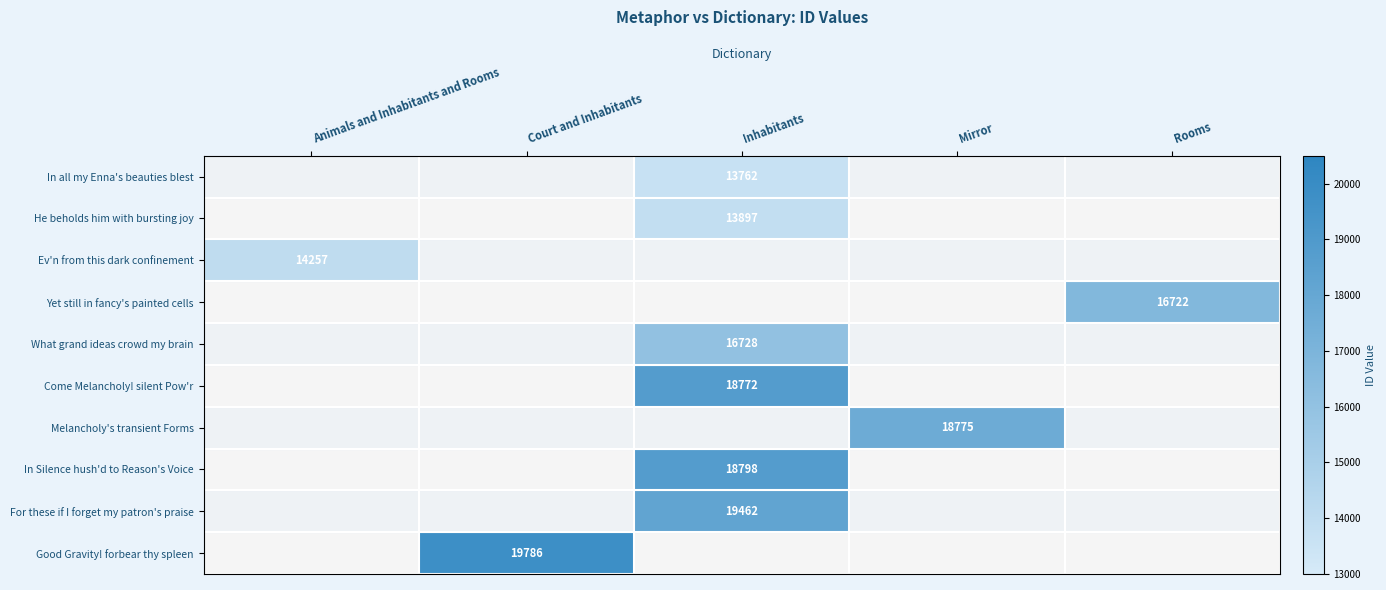

Is it true that In Silence hush'd to Reason's Voice equals 32762 at Inhabitants?

False